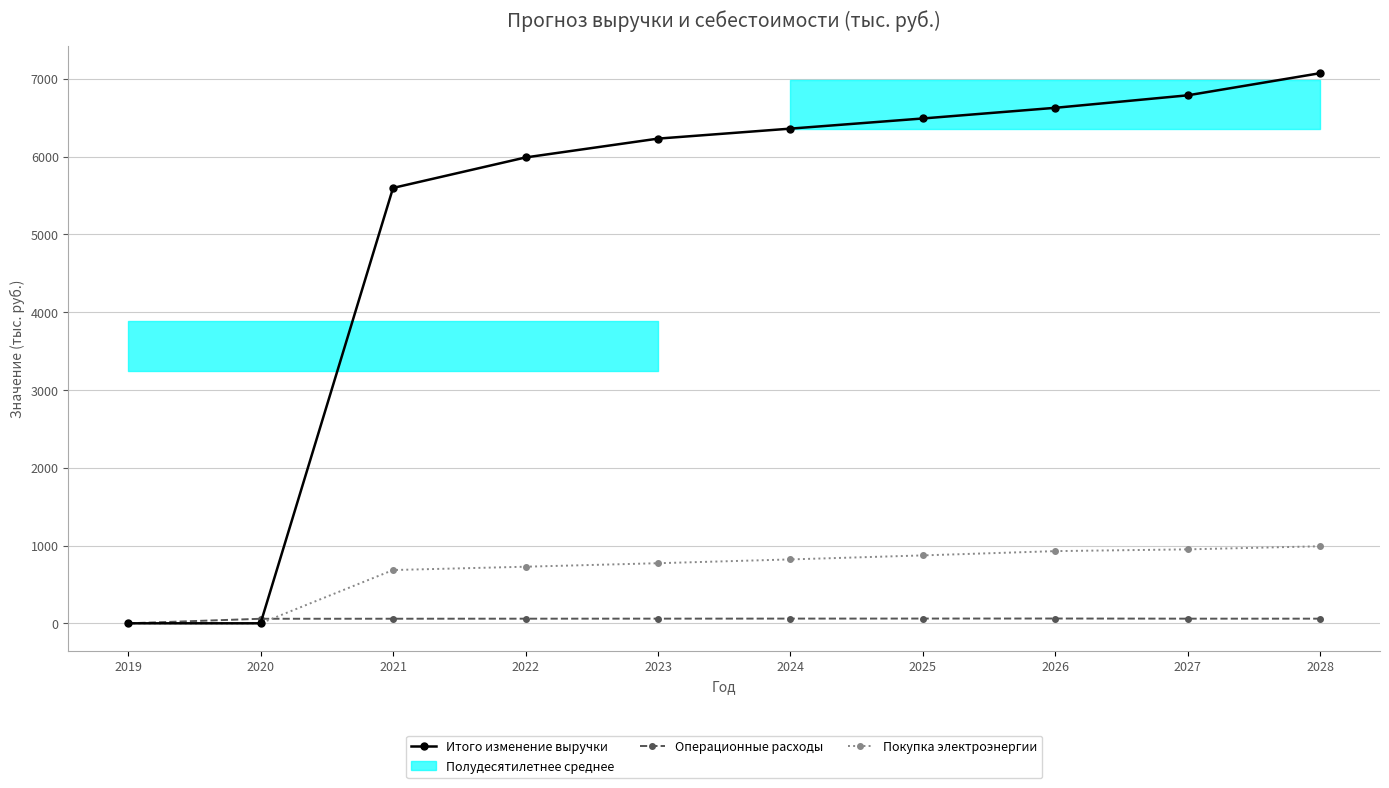

What is the approximate value of Операционные расходы at 2023?

60.0